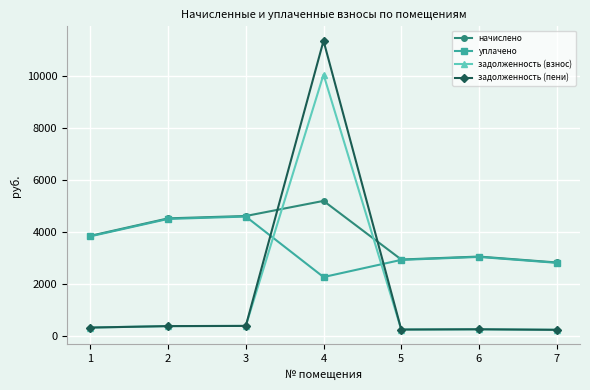

Between 4 and 6, which series saw the biggest shift?

задолженность (пени)